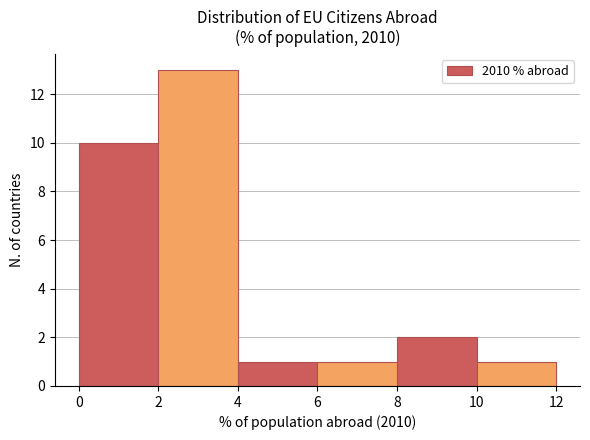

What is the height of the bar covering 8 to 10 on the x-axis? The values are not printed on the chart, so give them approximately, as read against the axis.

2